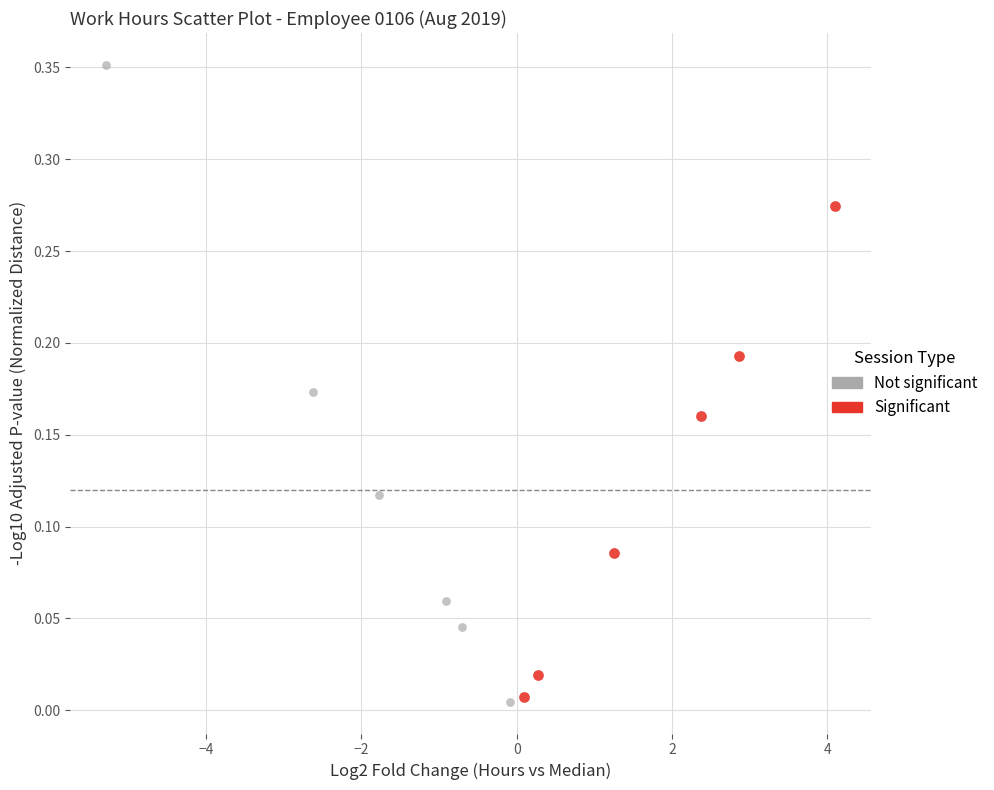

Which series has the largest Y range (max minus min)?

Not significant